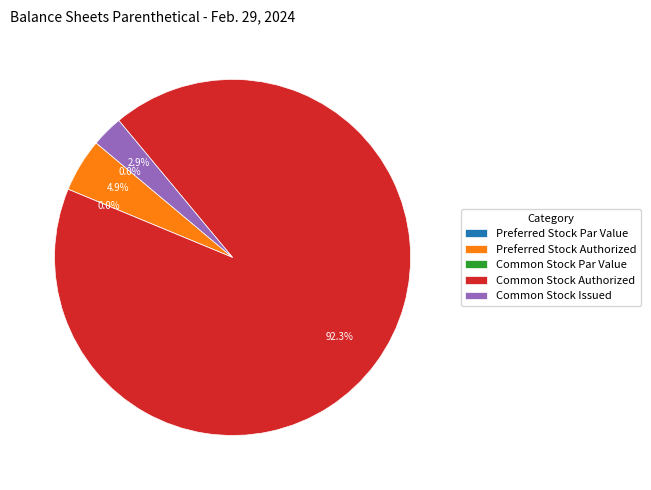

Which slice is the largest?

Common Stock Authorized